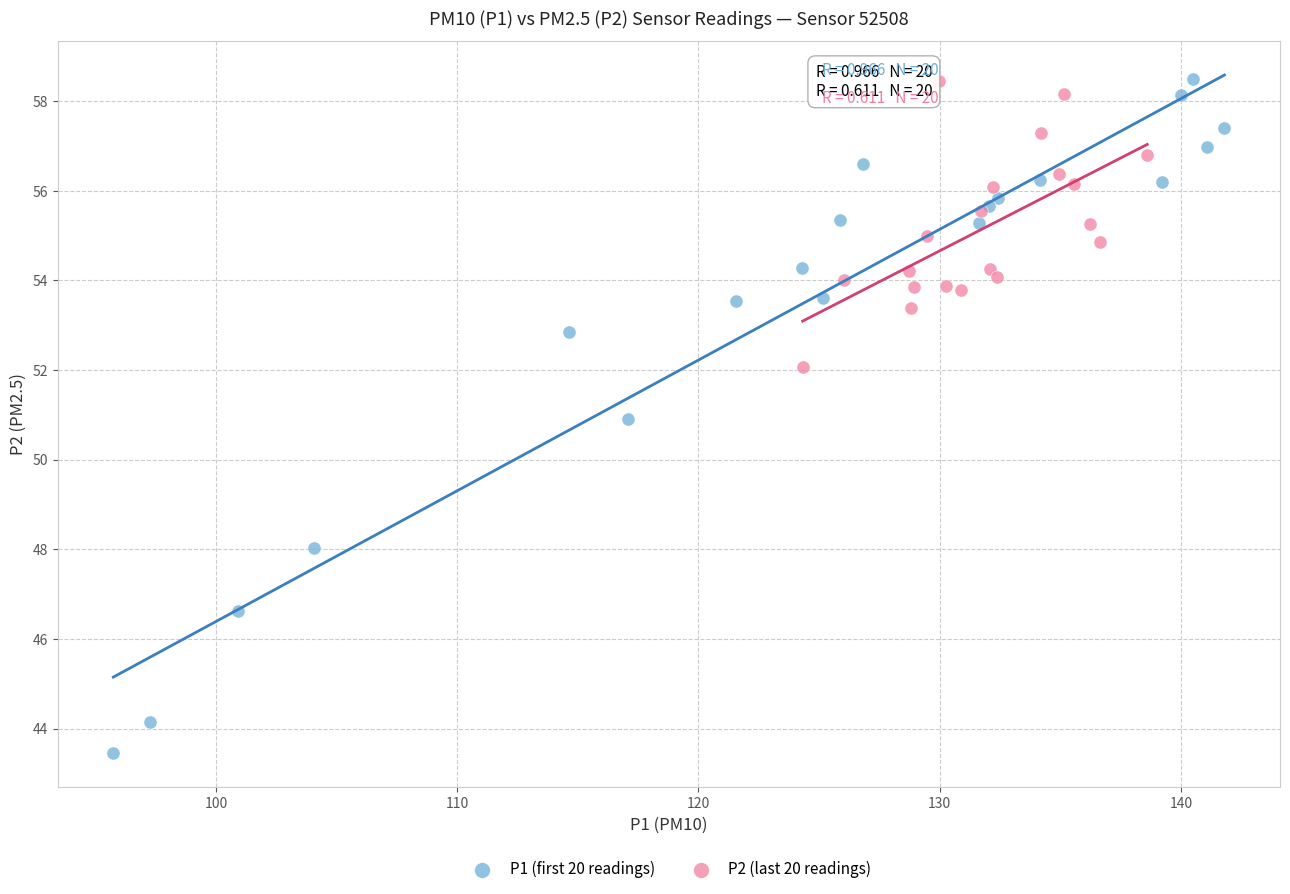

Which series has the largest Y range (max minus min)?

P1 (first 20 readings)